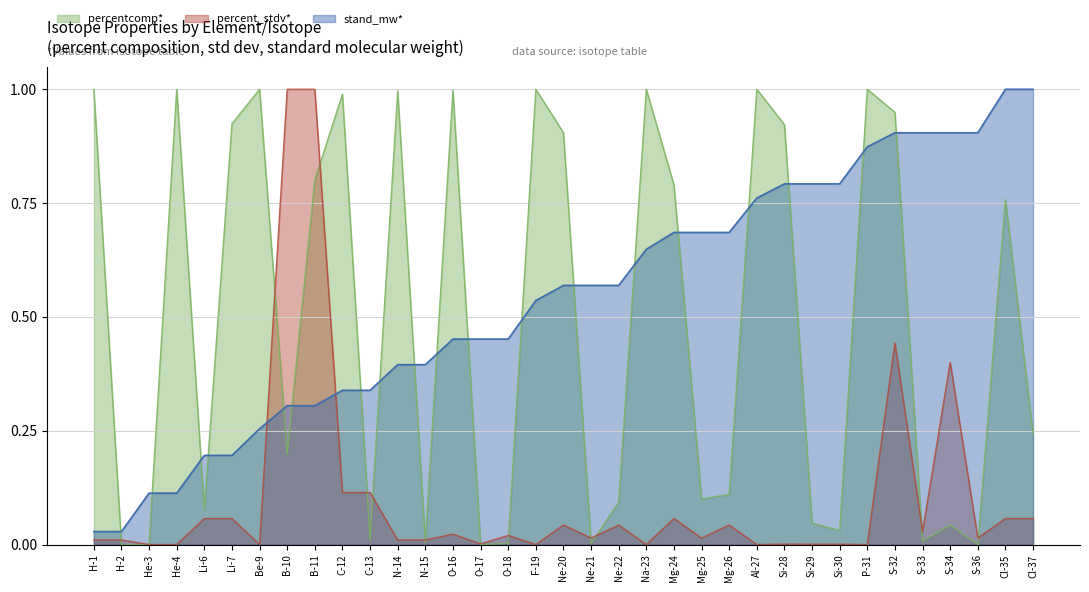

What are all the series names shown in the legend?

percentcomp*, percent_stdv*, stand_mw*